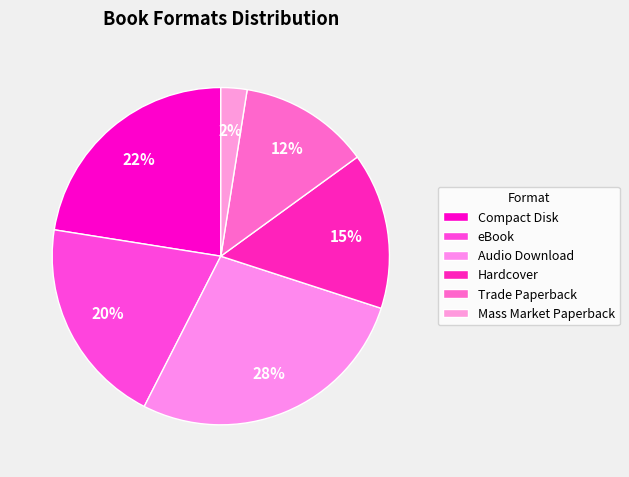

Count the number of slices in the pie.

6